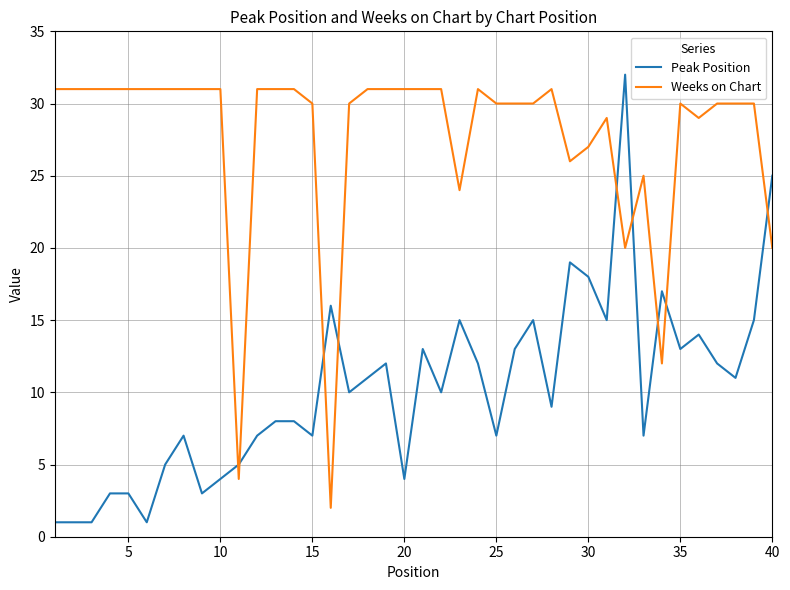

What is the greatest value displayed?

32